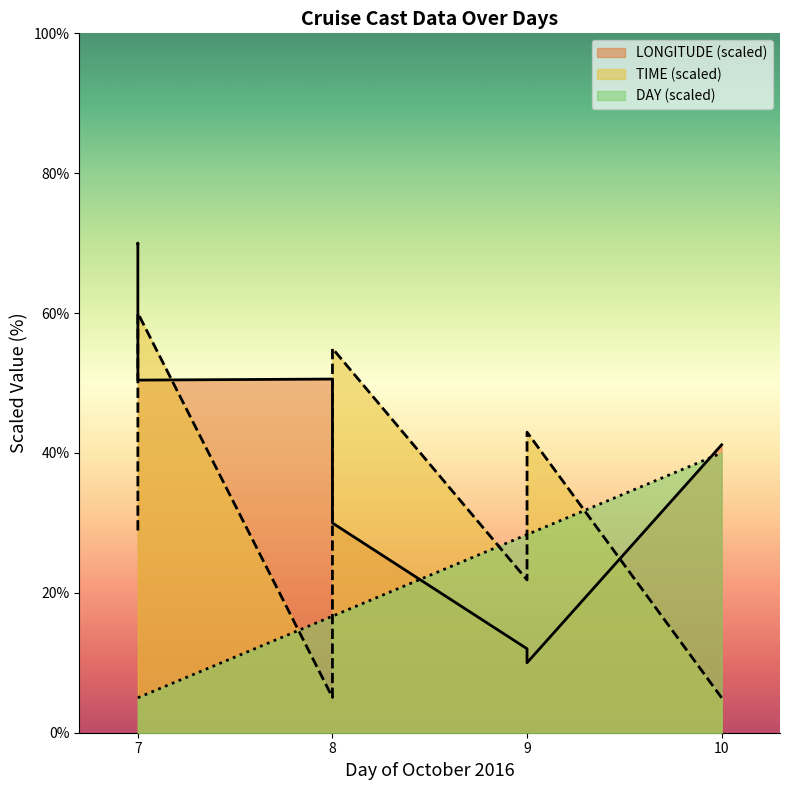

How many data points does each series have?

10